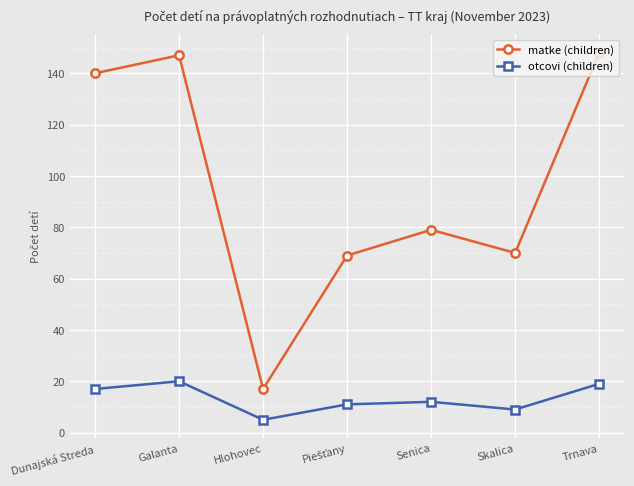

True or false: otcovi (children) and matke (children) cross at least once.

False